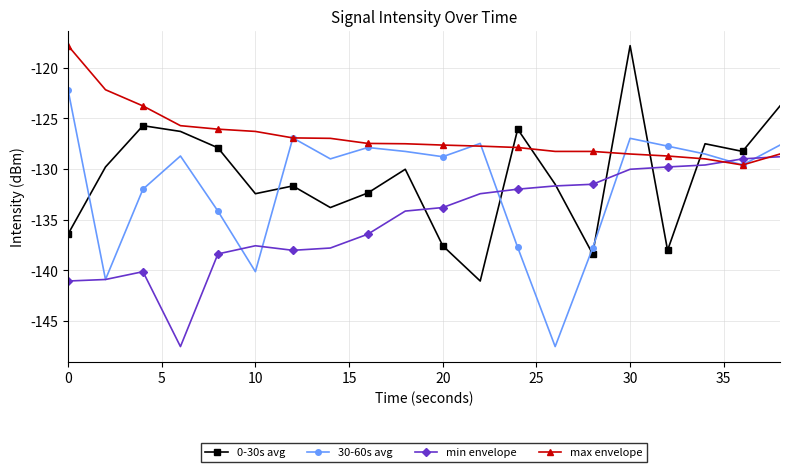

What is the minimum value for min envelope?

-147.5